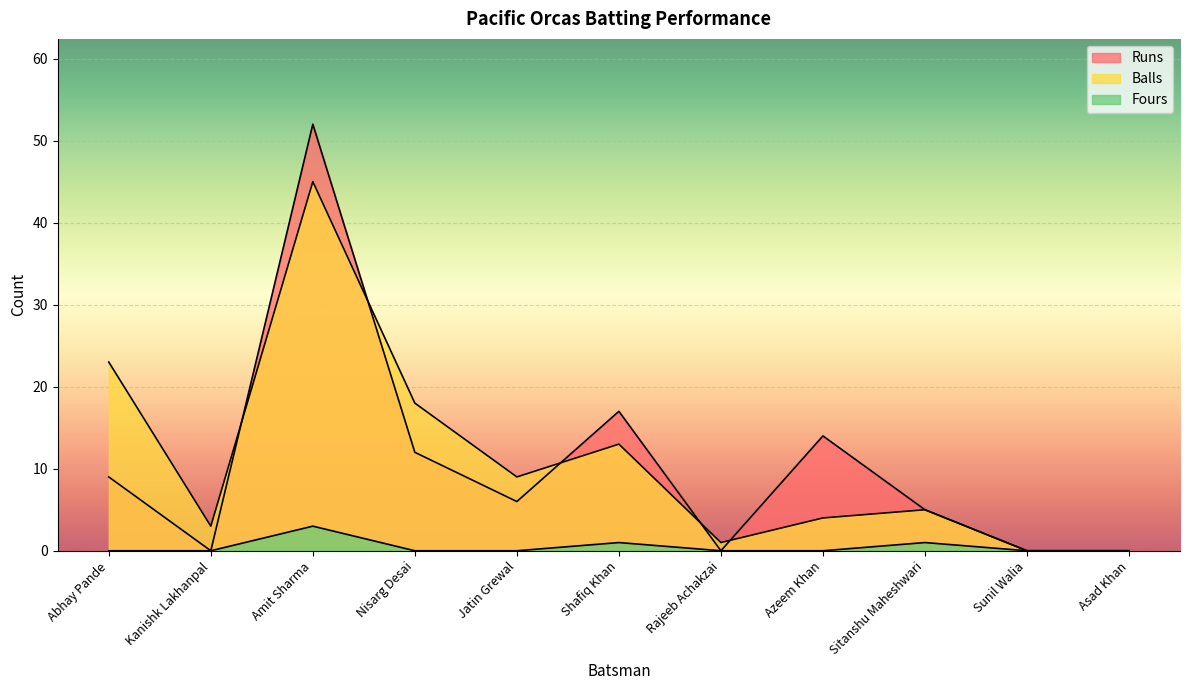

Reading left to right, transcribe all the data shown in this chart.

Runs: 9	0	52	12	6	17	0	14	5	0	0
Balls: 23	3	45	18	9	13	1	4	5	0	0
Fours: 0	0	3	0	0	1	0	0	1	0	0